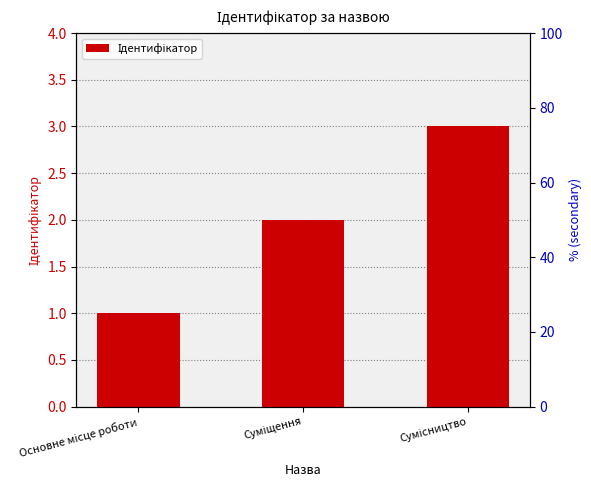

What is the label of the 3rd bar from the left?

Сумісництво